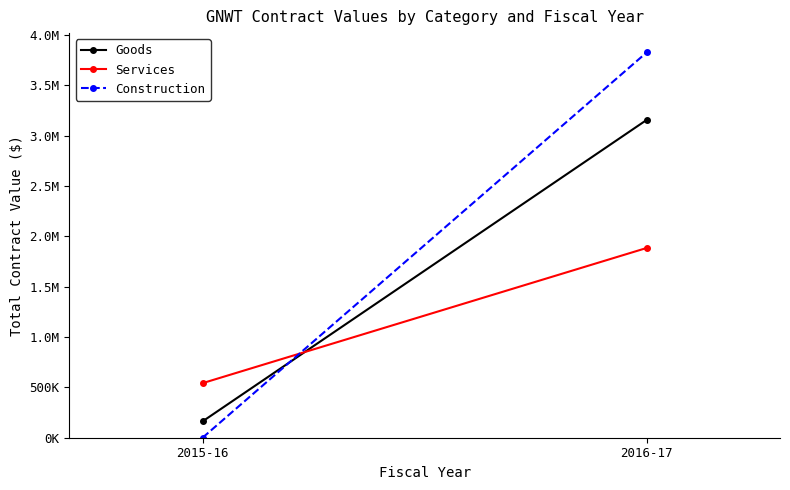

What is the difference between the highest and lowest values at 2015-16?

542058.0